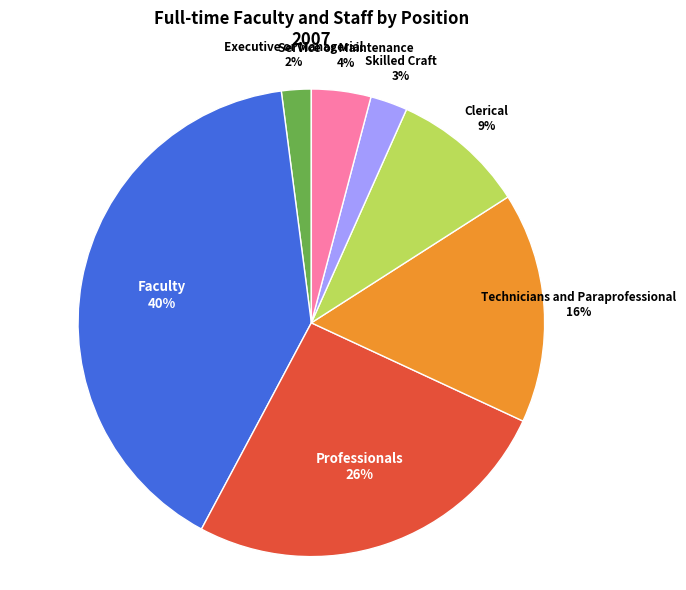

Is there a majority slice in this chart?

No